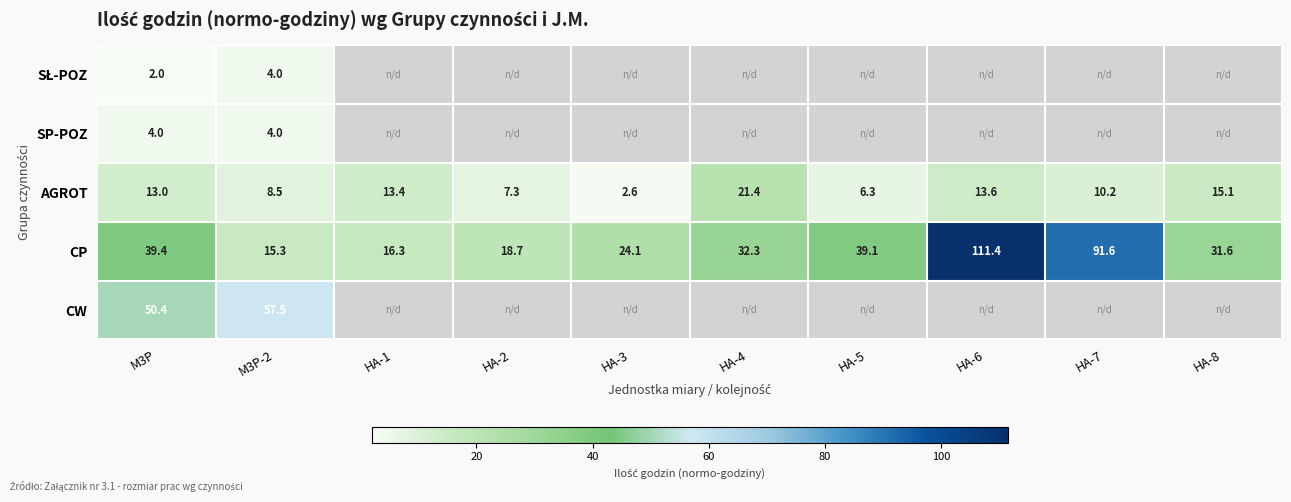

The value of AGROT at HA-5 is 6.3. True or false?

True